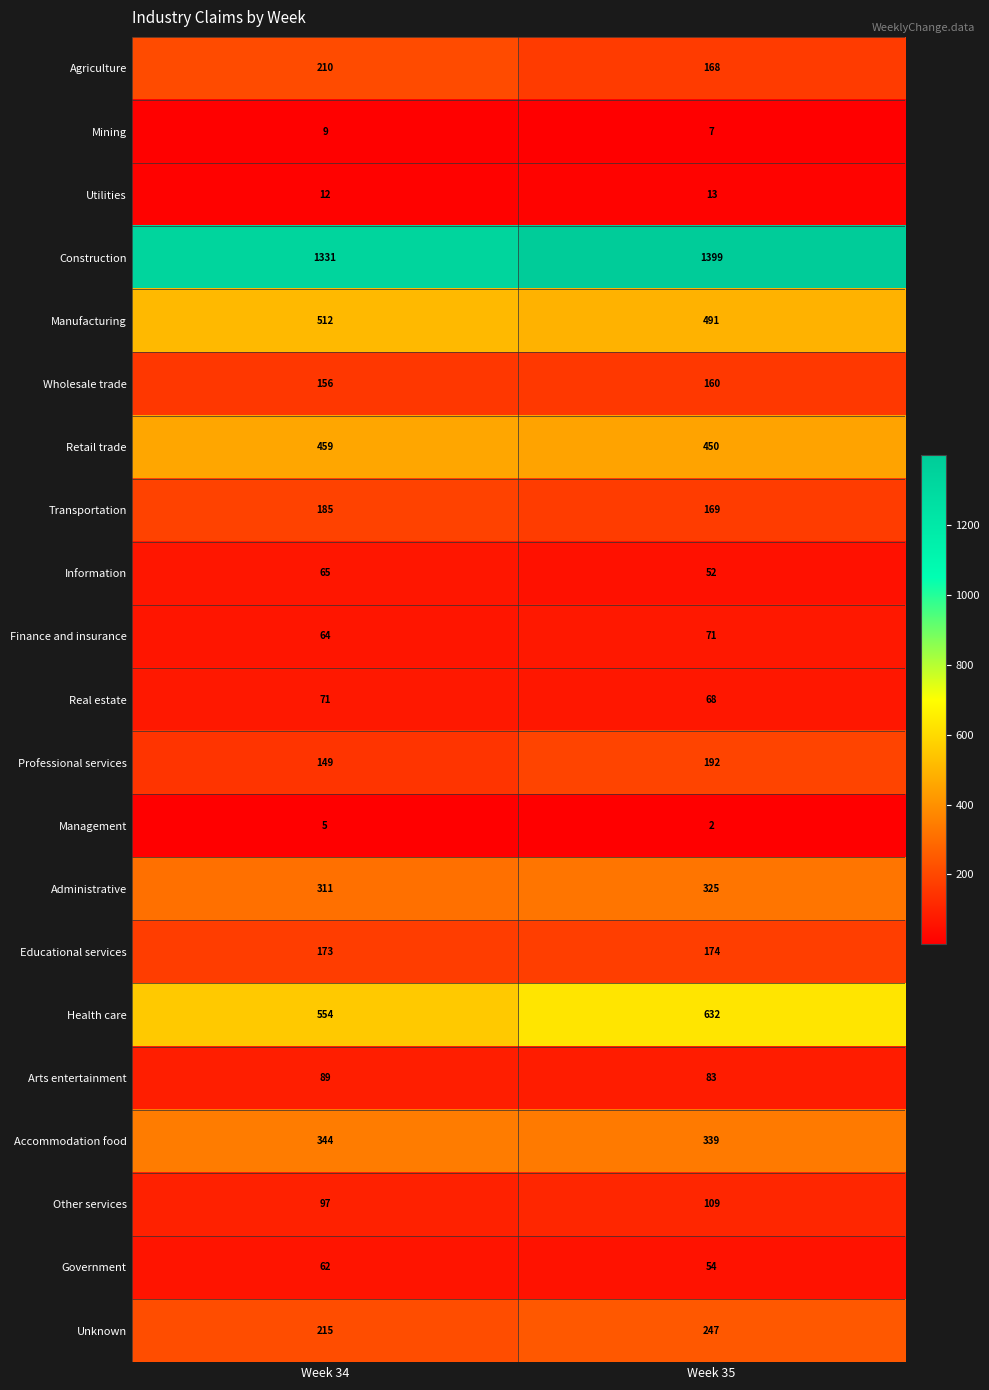

Which series has the largest total across all categories?

Construction